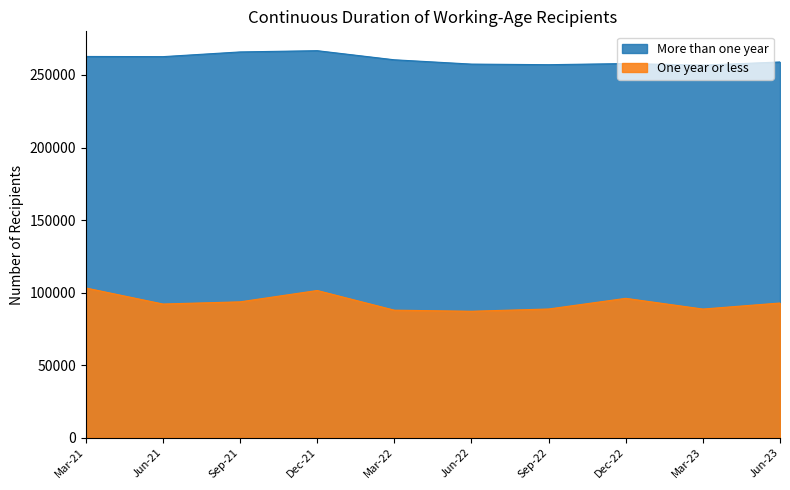

How many distinct data groups are displayed?

2